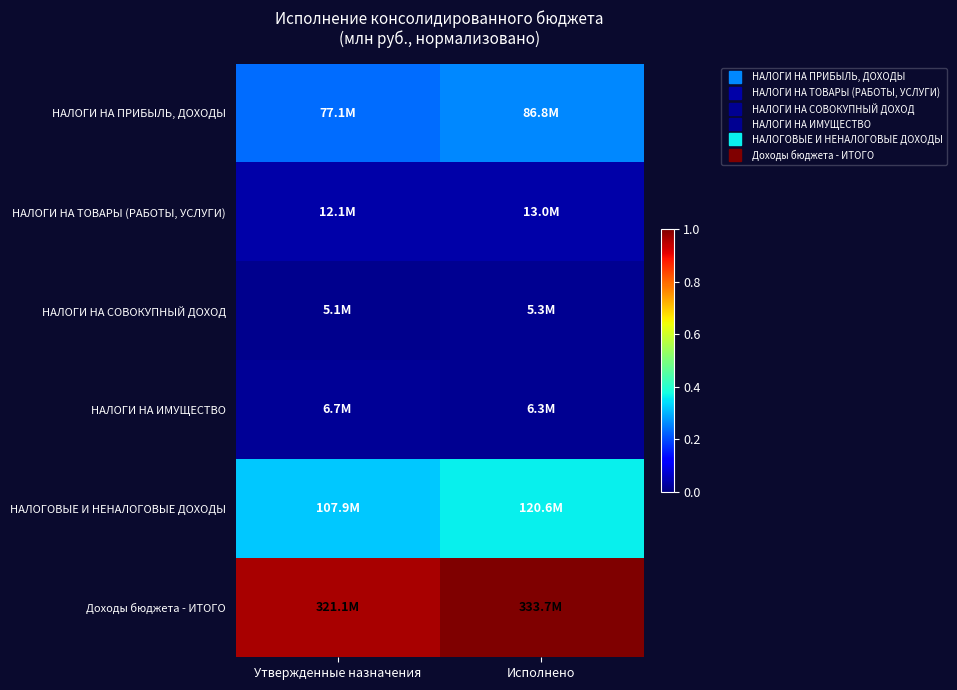

Which label corresponds to the smallest value in the chart?

Утвержденные назначения